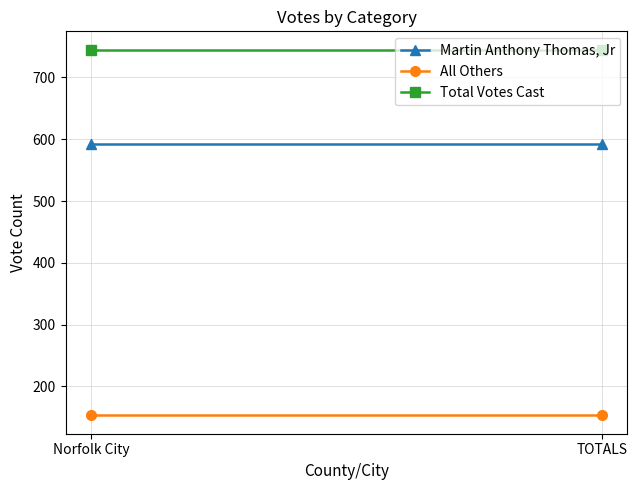

Reading left to right, transcribe all the data shown in this chart.

Martin Anthony Thomas, Jr: 592	592
All Others: 153	153
Total Votes Cast: 745	745